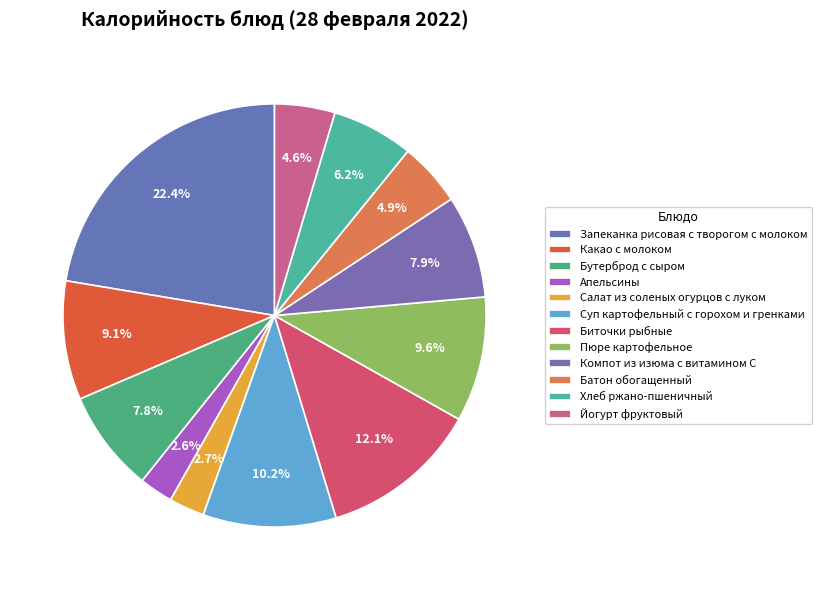

Rank the categories by value from lowest to highest.

Апельсины, Салат из соленых огурцов с луком, Йогурт фруктовый, Батон обогащенный, Хлеб ржано-пшеничный, Бутерброд с сыром, Компот из изюма с витамином С, Какао с молоком, Пюре картофельное, Суп картофельный с горохом и гренками, Биточки рыбные, Запеканка рисовая с творогом с молоком